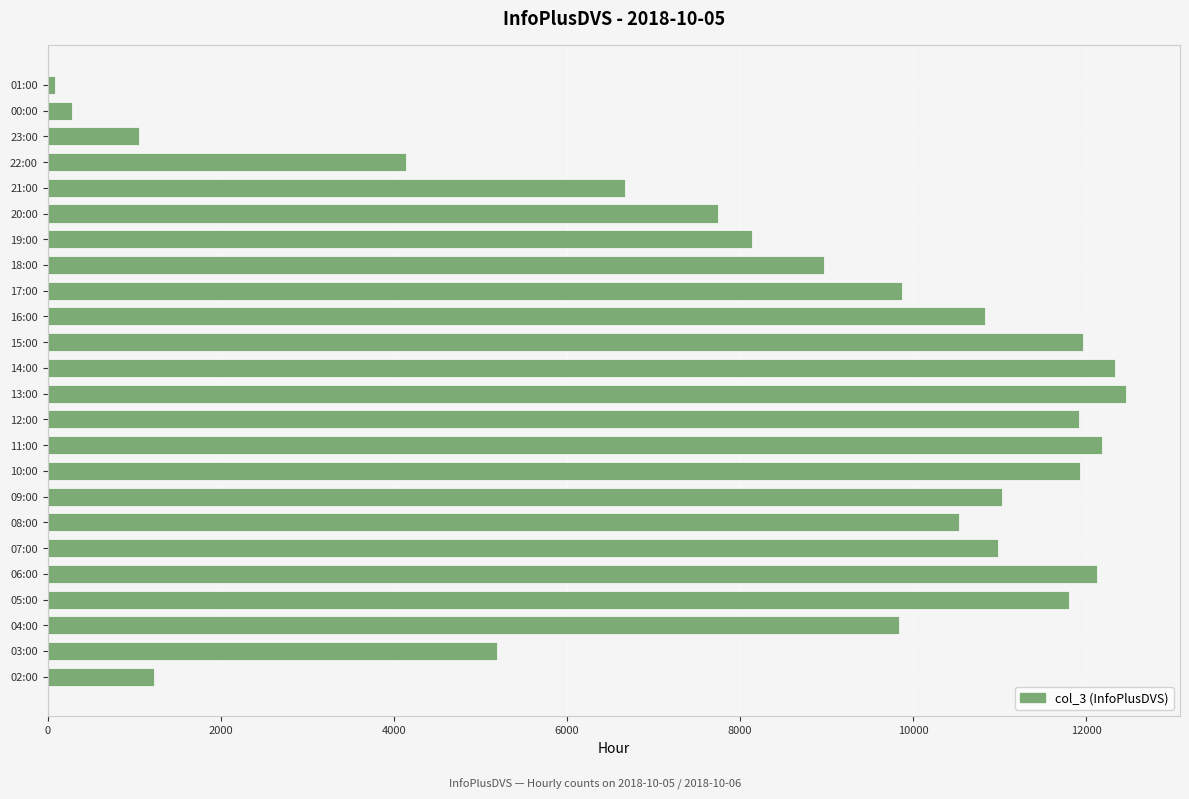

The chart shows a value of 6670 at 21:00. True or false?

True